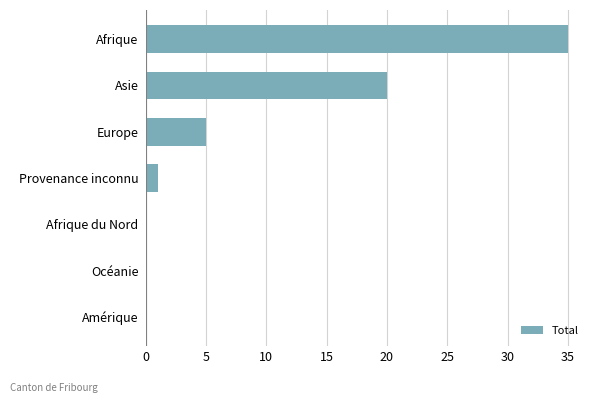

What is the sum of all values?

61